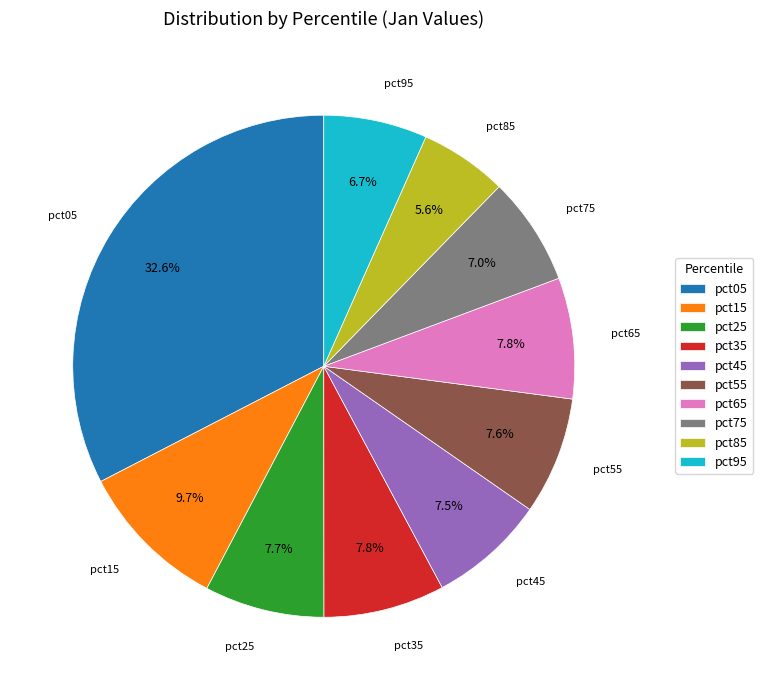

To the nearest percent, what portion does pct15 represent?

10%